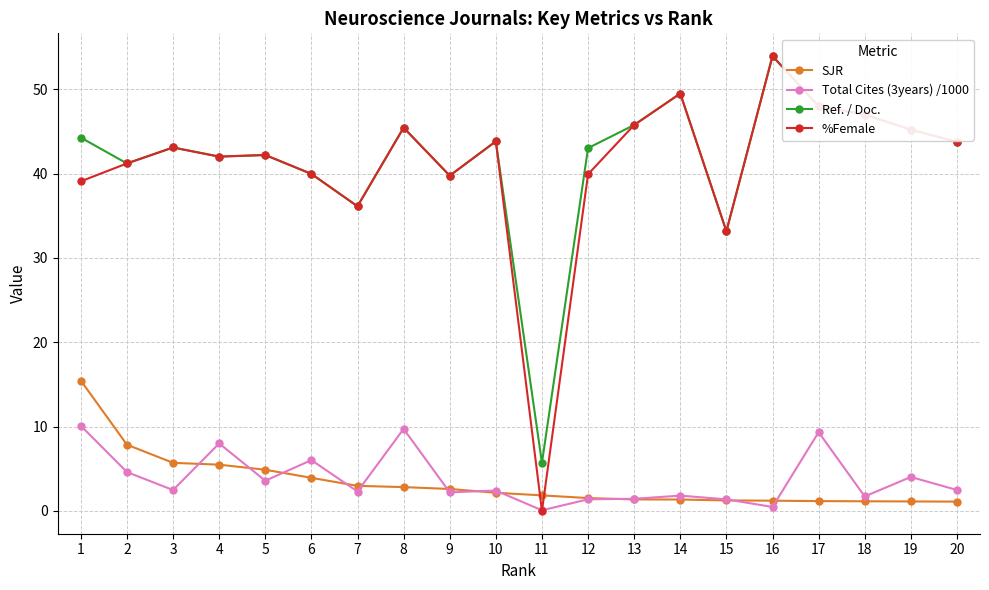

True or false: SJR and Ref. / Doc. intersect in this chart.

False